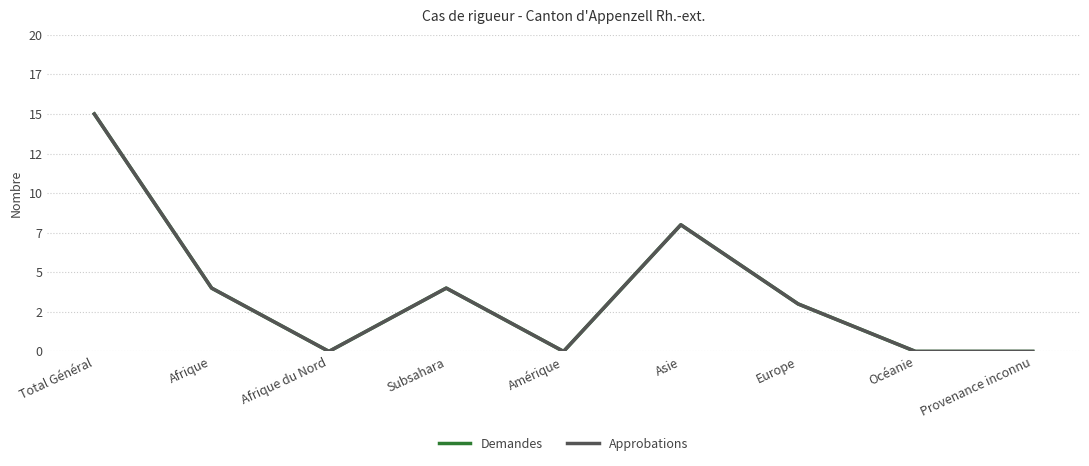

Does the chart have visible grid lines?

Yes